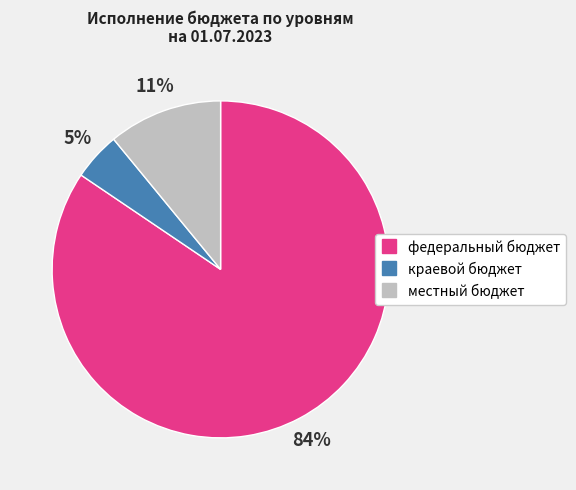

Which slice is the largest?

федеральный бюджет